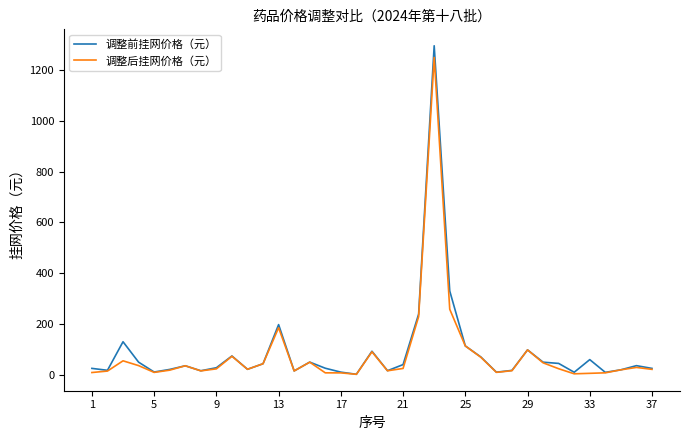

What is the highest value of the 调整前挂网价格（元） series?

1296.0